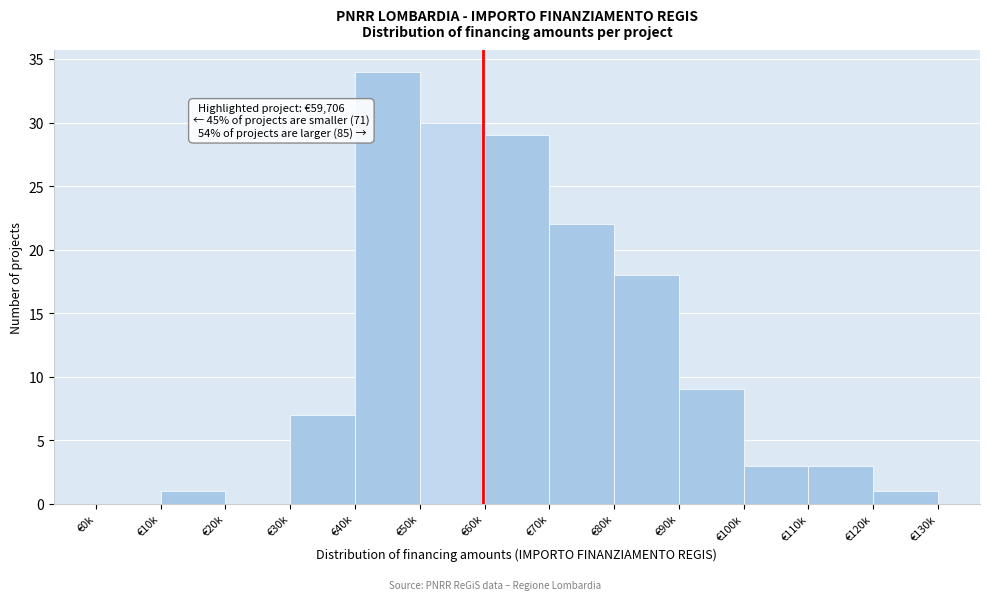

Reading left to right, transcribe all the data shown in this chart.

€0k=0	€10k=1	€20k=0	€30k=7	€40k=34	€50k=30	€60k=29	€70k=22	€80k=18	€90k=9	€100k=3	€110k=3	€120k=1